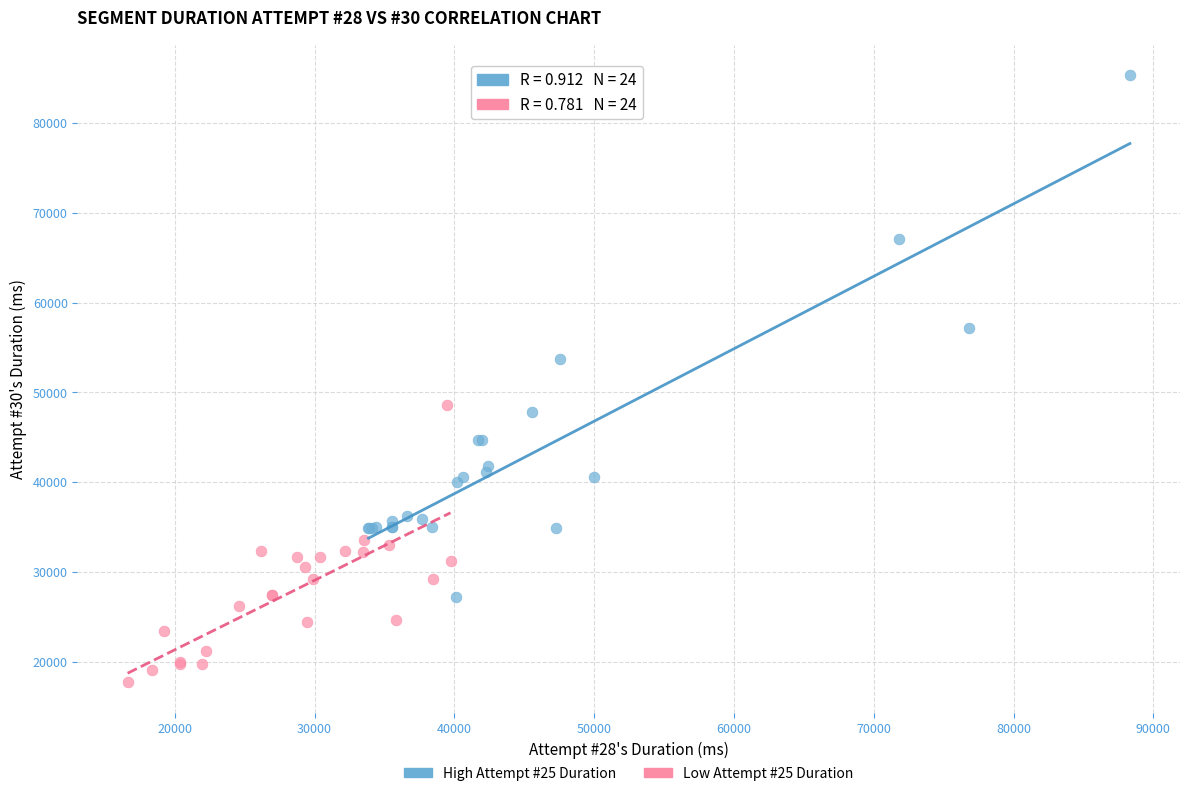

Which series contains the highest Y value?

High Attempt #25 Duration